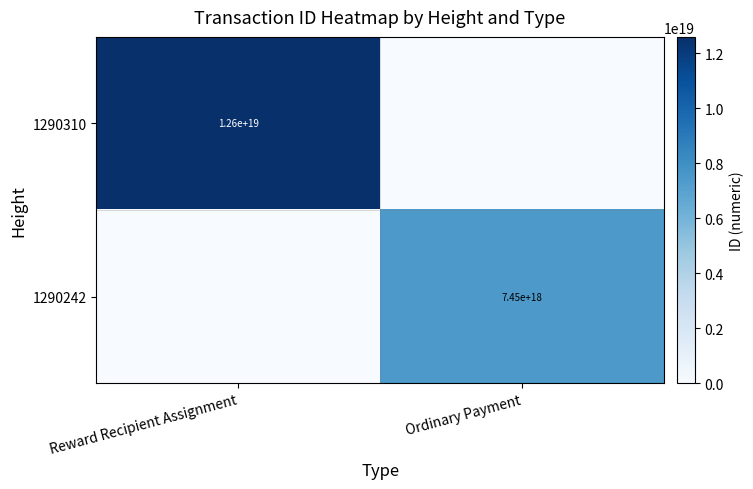

Is it true that 1290310 equals 12600000000000000000 at Reward Recipient Assignment?

True